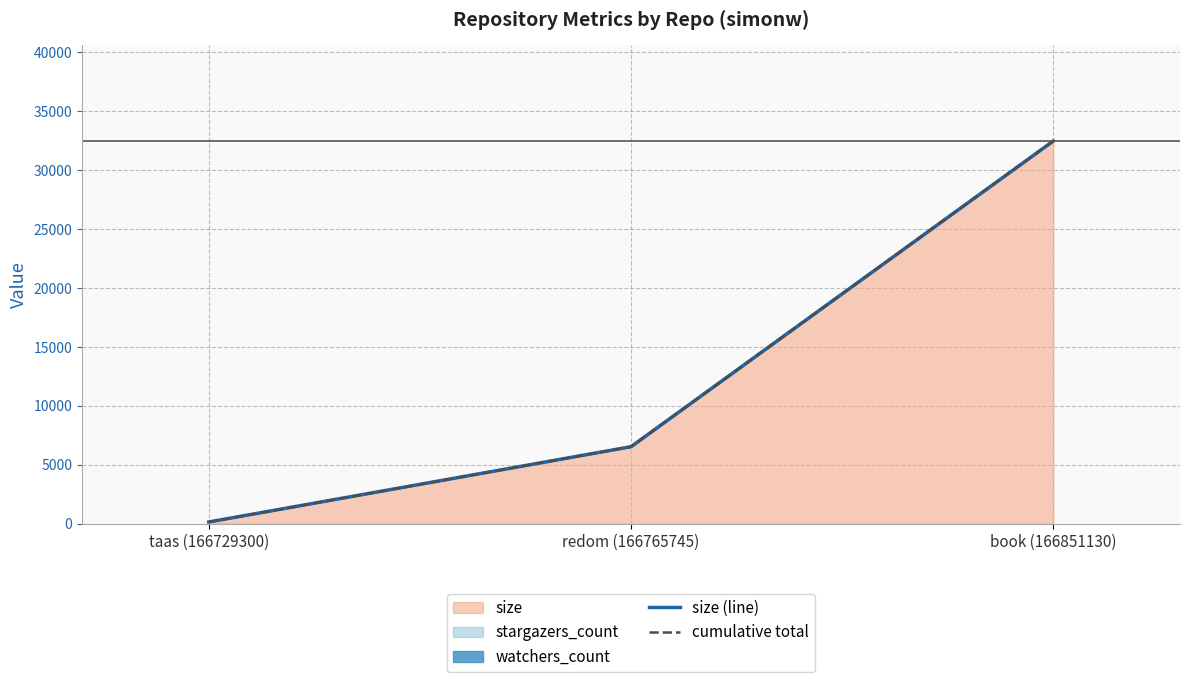

Reading left to right, transcribe all the data shown in this chart.

size (line): 143	6533	32483
cumulative total: 143	6533	32483